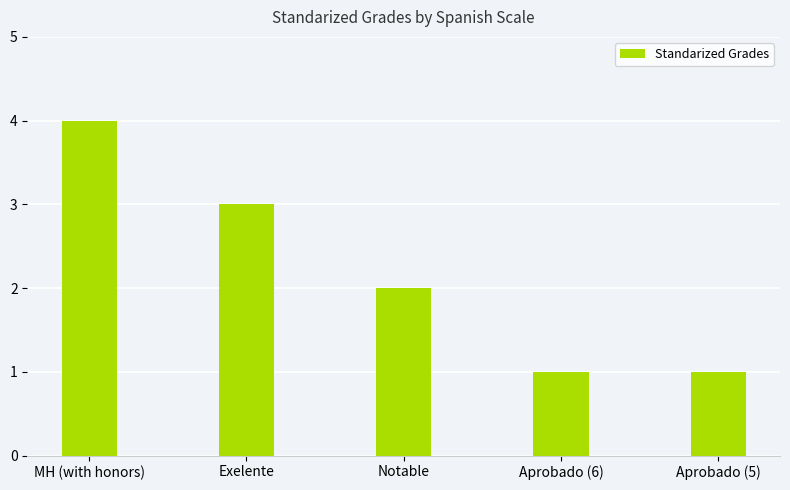

What is the value of the 5th bar from the left?

1